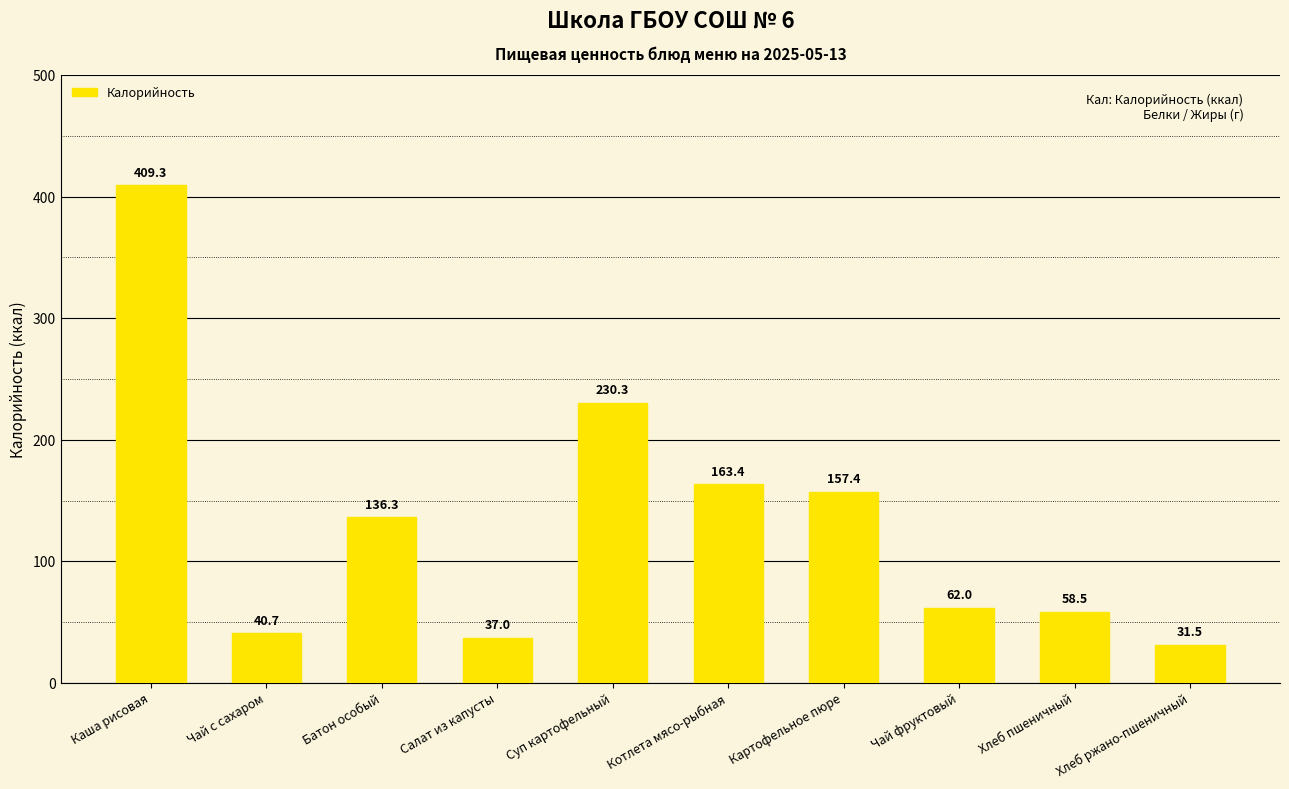

Reading right to left, transcribe all the data shown in this chart.

Хлеб ржано-пшеничный=31.5	Хлеб пшеничный=58.5	Чай фруктовый=62.0	Картофельное пюре=157.4	Котлета мясо-рыбная=163.4	Суп картофельный=230.3	Салат из капусты=37.0	Батон особый=136.3	Чай с сахаром=40.7	Каша рисовая=409.3